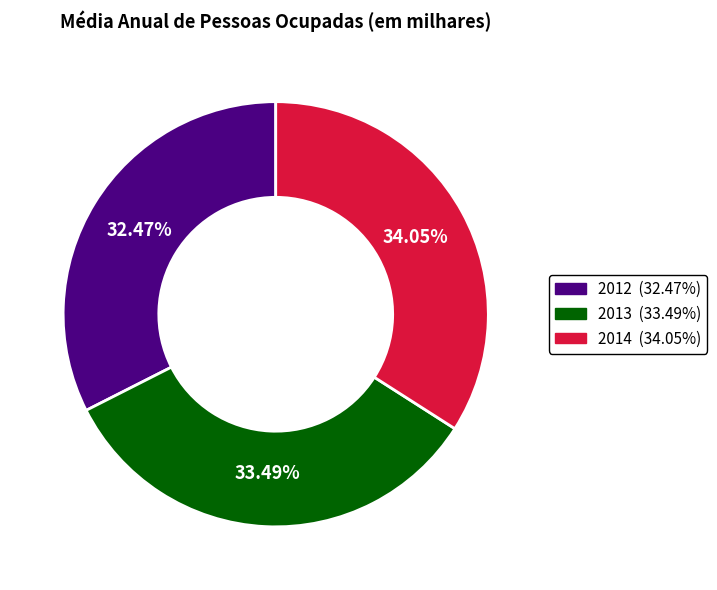

Combined, what portion of the pie is 2012 and 2014?

66.5%